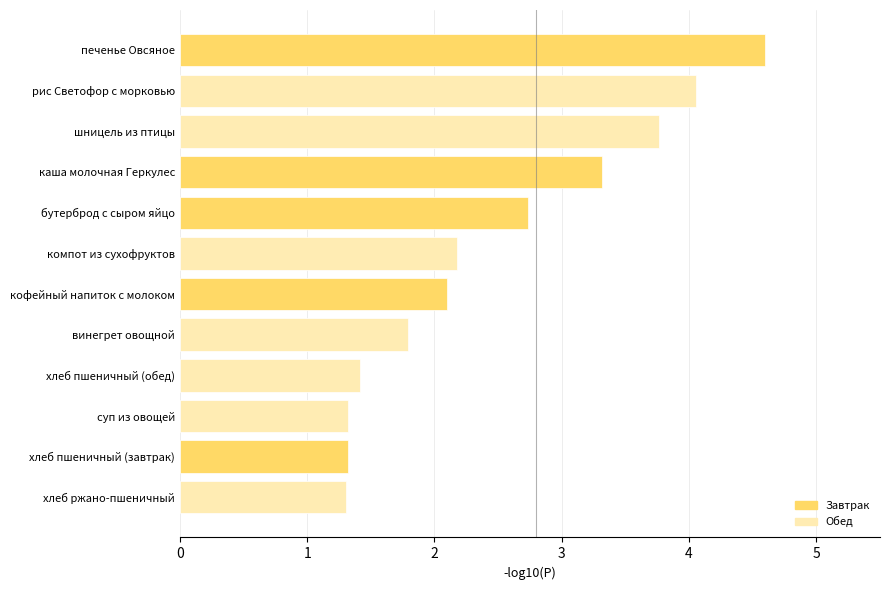

Read the value at компот из сухофруктов.

2.2